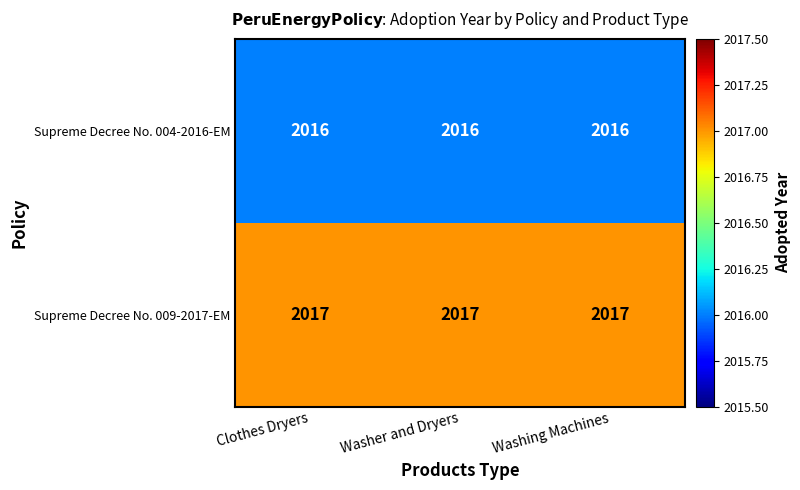

Read the Supreme Decree No. 009-2017-EM value at Washer and Dryers.

2017